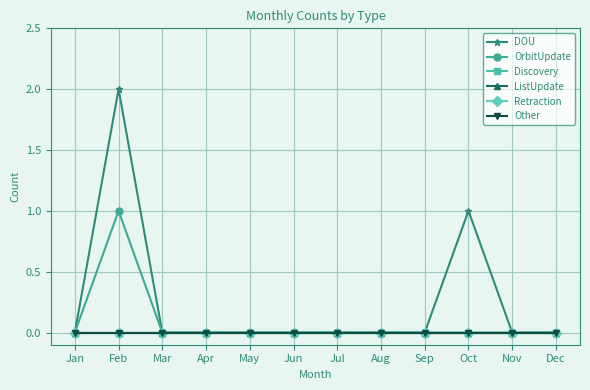

At which label does DOU reach its minimum?

Jan